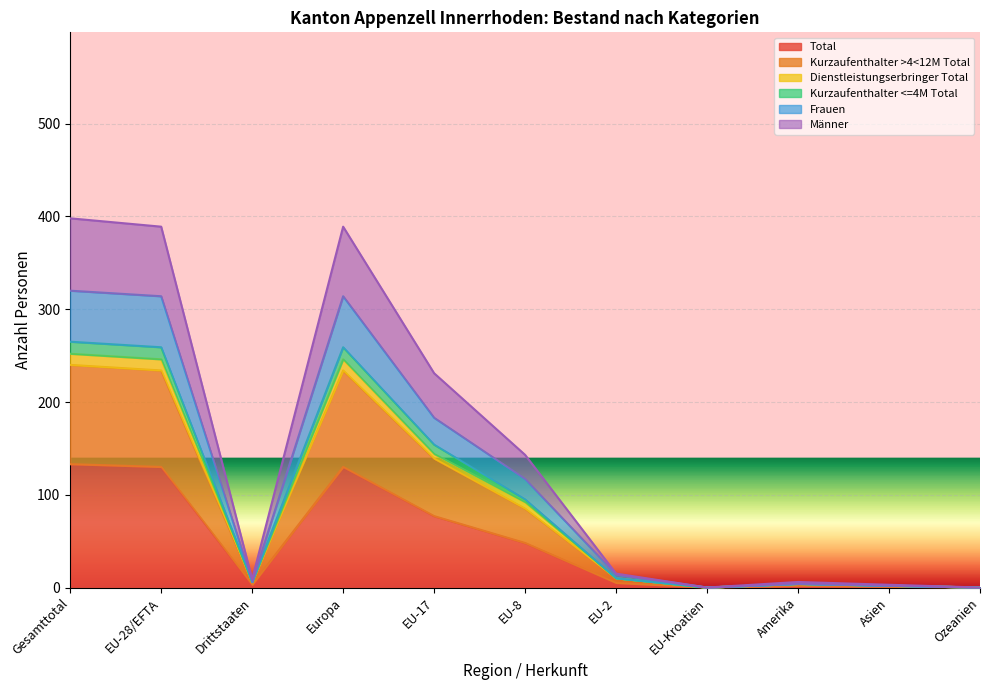

What is the maximum value shown in the chart?

398